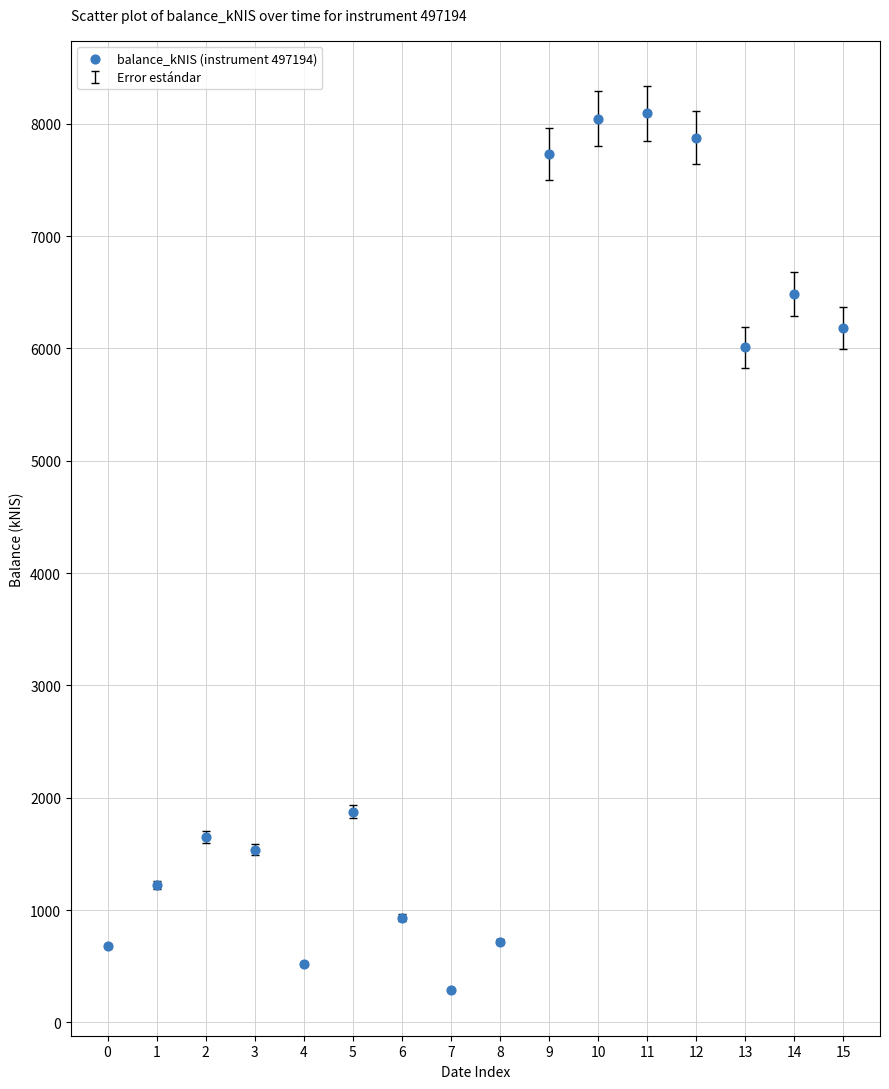

What Y value in the scatter plot is closest to 4192?

6008.8